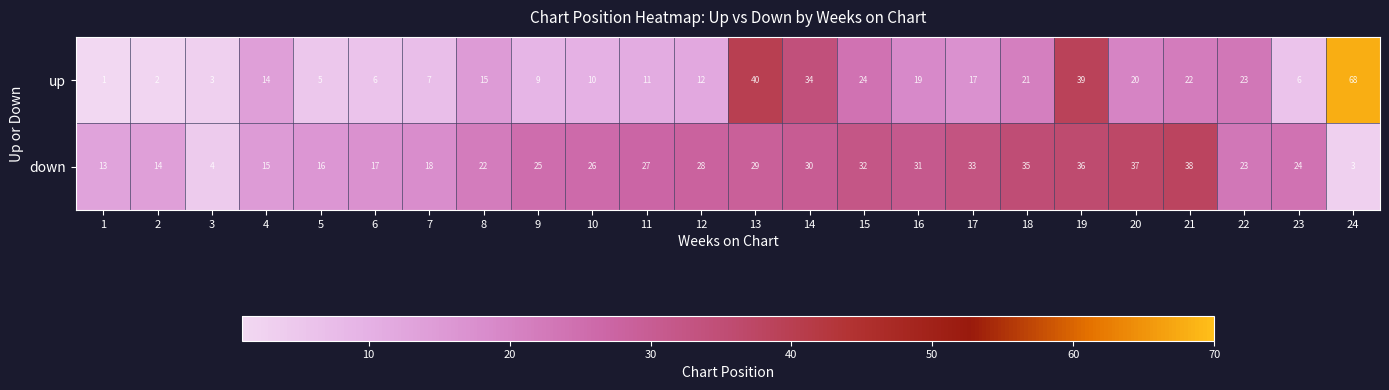

Which category has the lowest value in the down series?

24